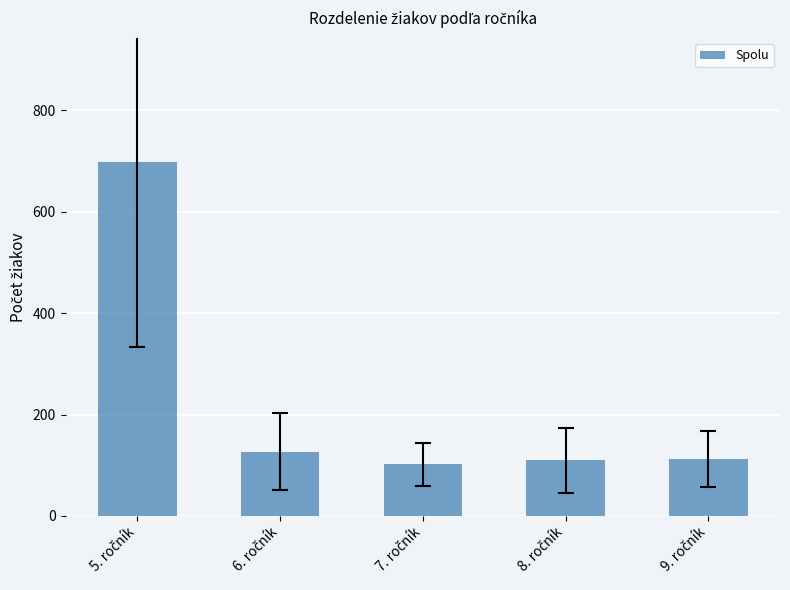

What is the value of the 1st bar from the left?

698